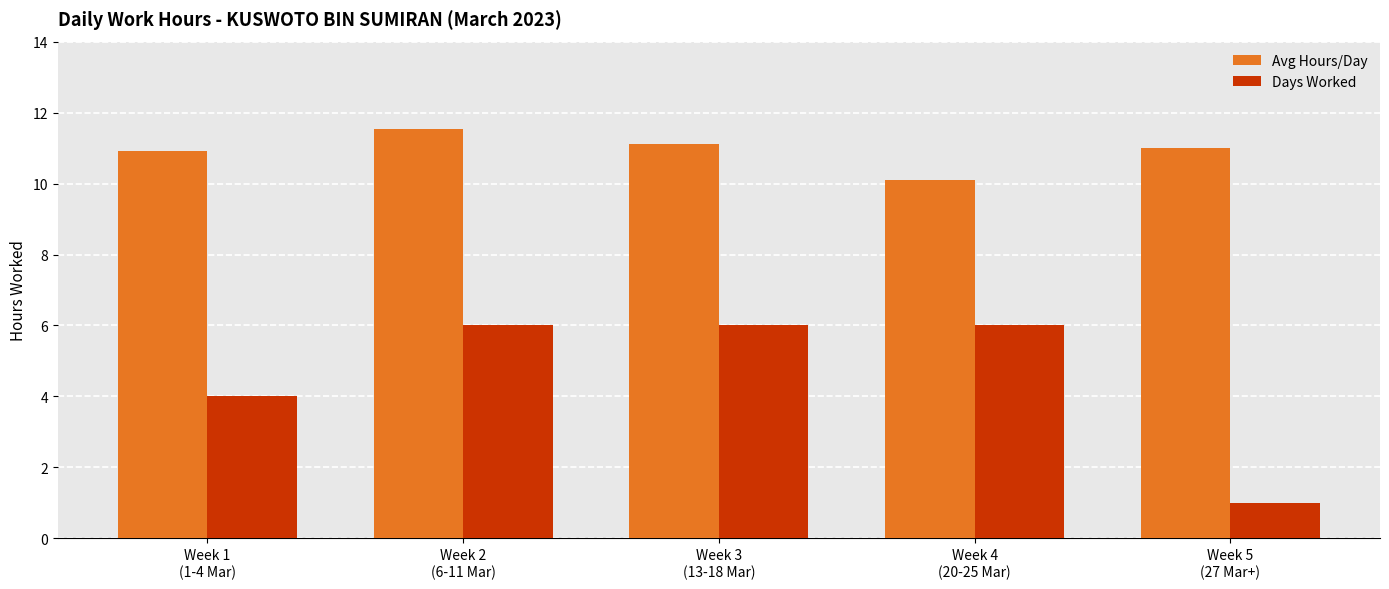

How many data points does each series have?

5